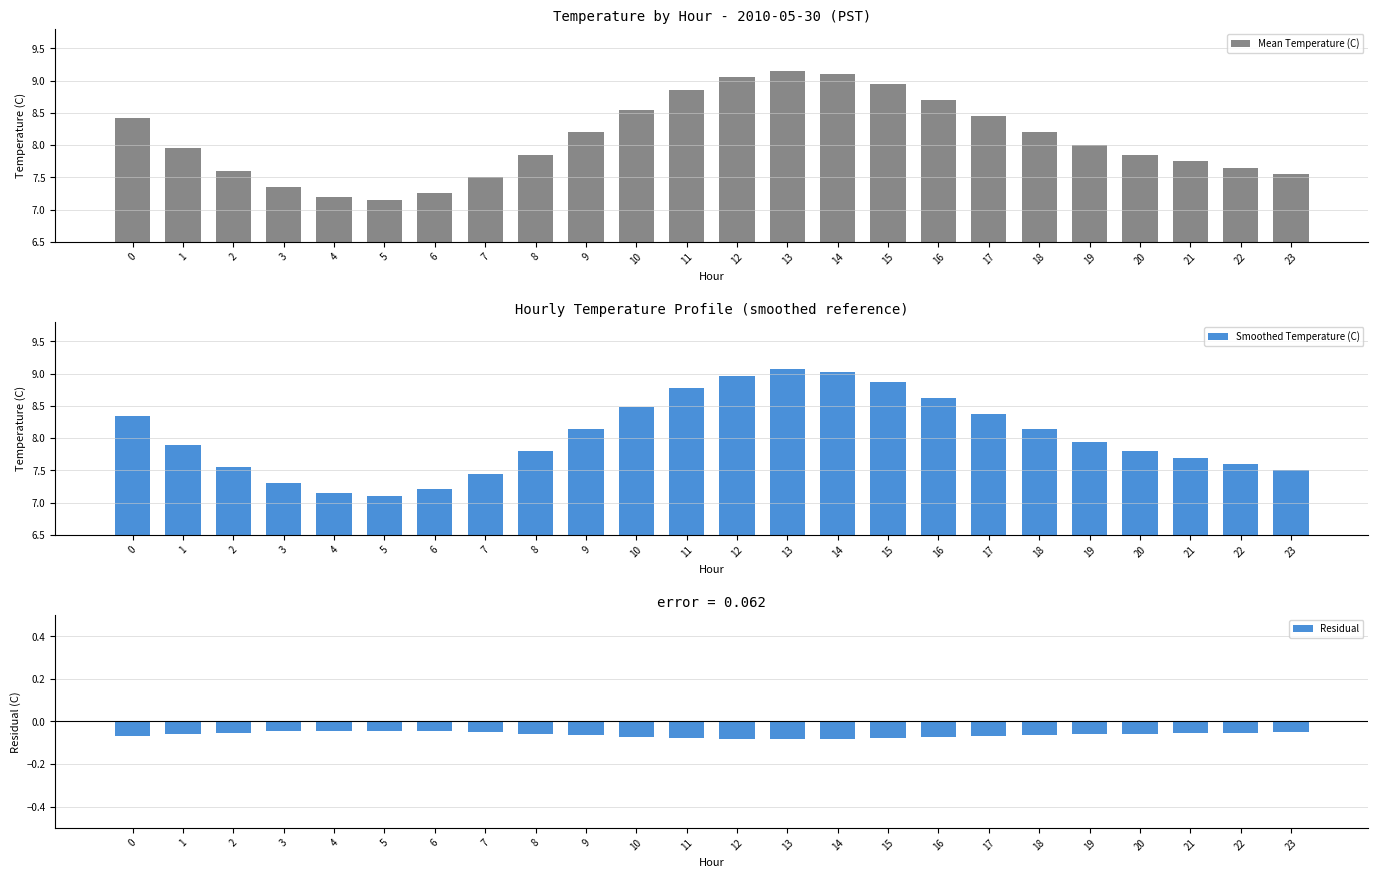

What is the approximate value of Mean Temperature (C) at 15?

8.9